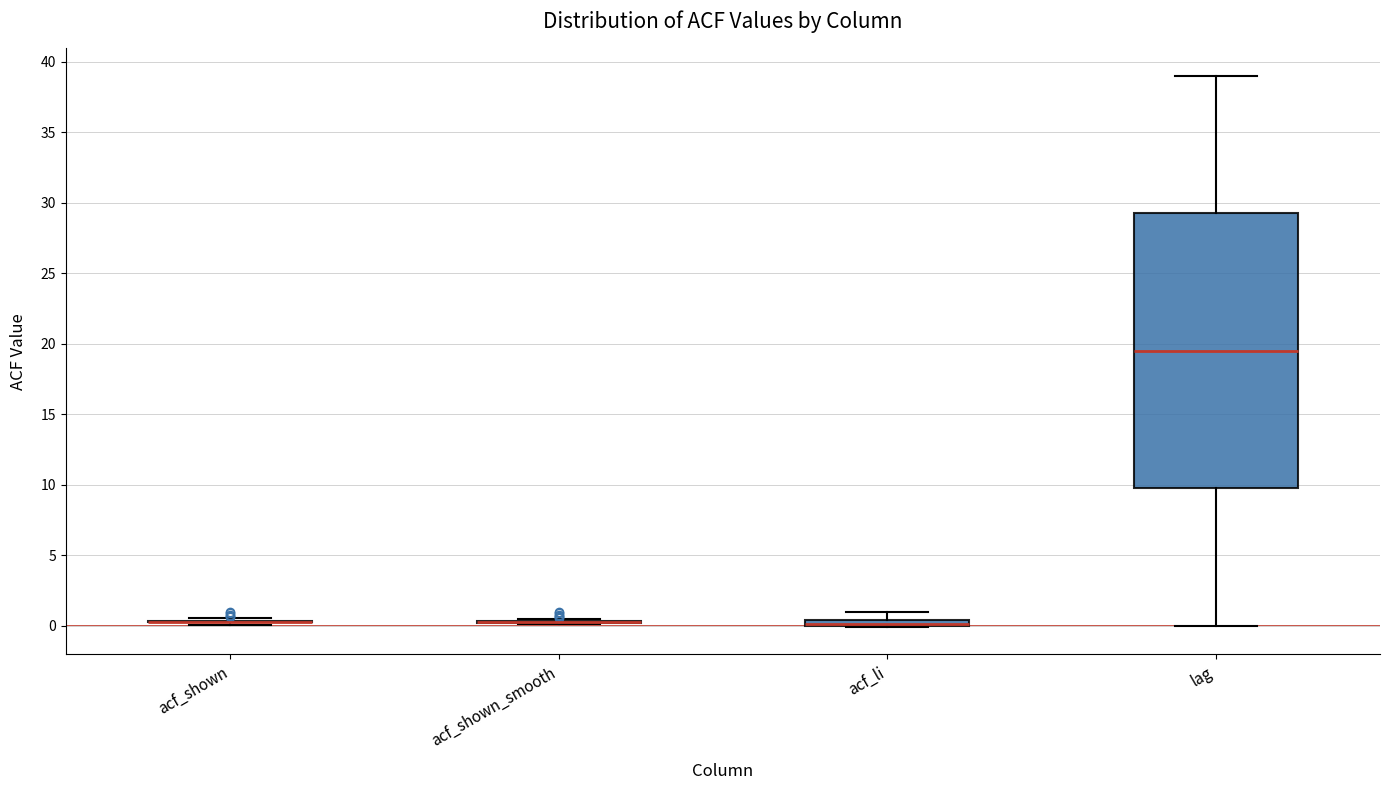

Comparing the boxes themselves (not the whiskers), which one is the tallest?

lag